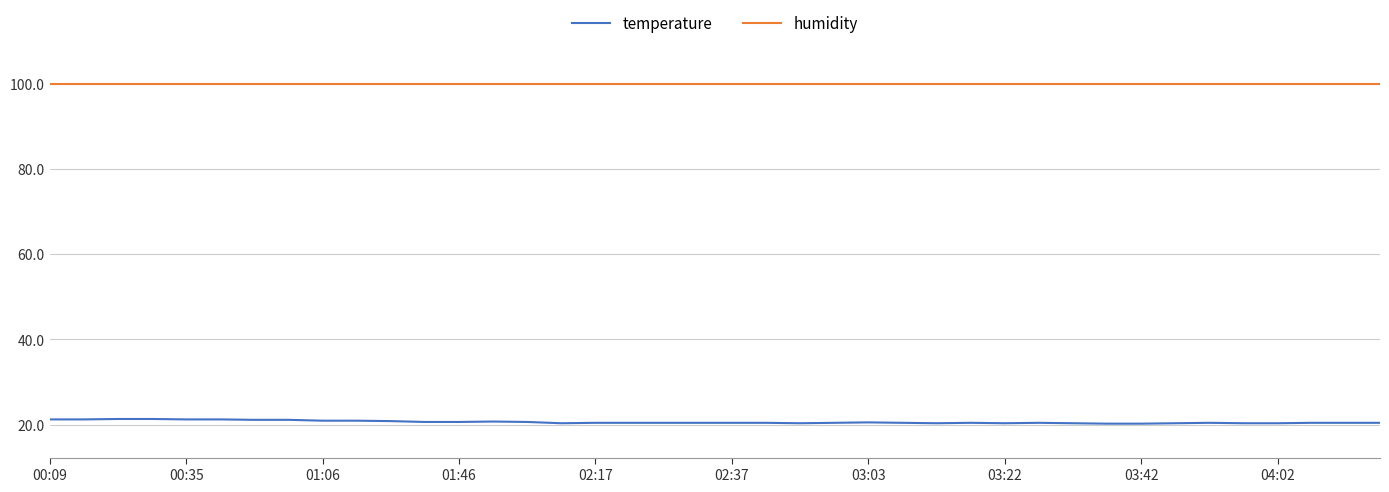

What is the average value of the humidity series?

99.9